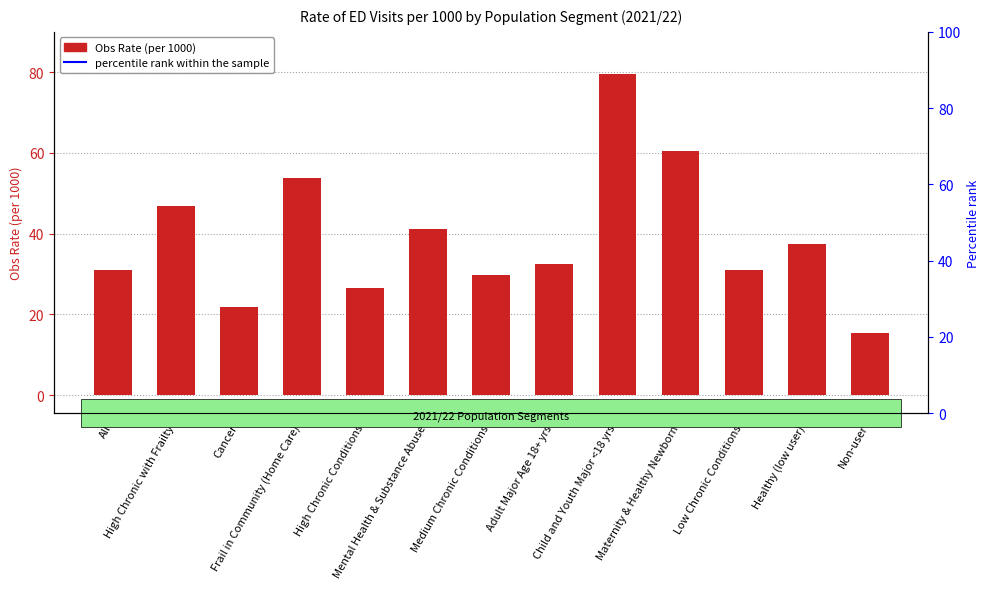

What is the smallest value displayed?

15.4